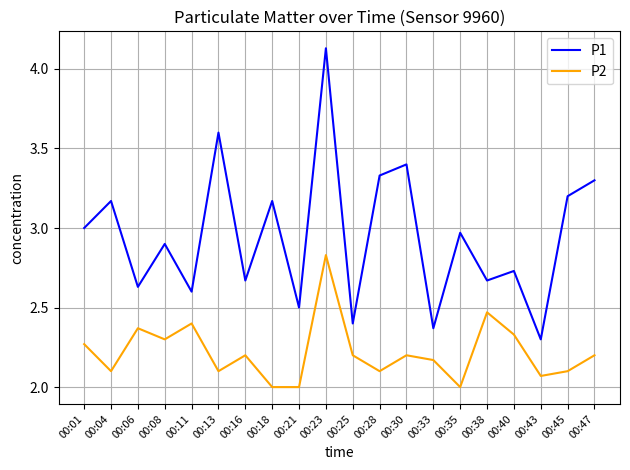

What is the spread (max minus min) of values at 00:43?

0.2